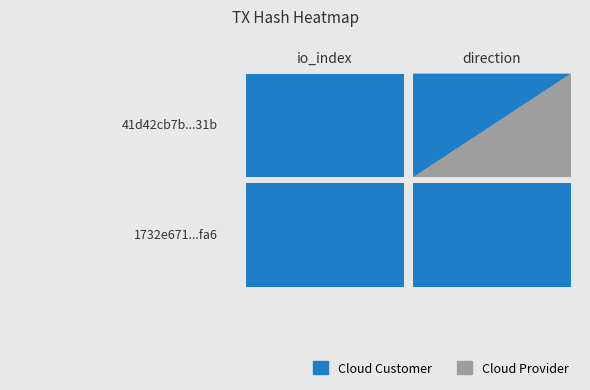

Reading left to right, list all the values displayed in this chart.

41d42cb7beab0dd783d578cdb42946a0c41d31b: 0=139	1=-1
1732e671222161a586d948091f28205b6783fa6: 0=18	1=1